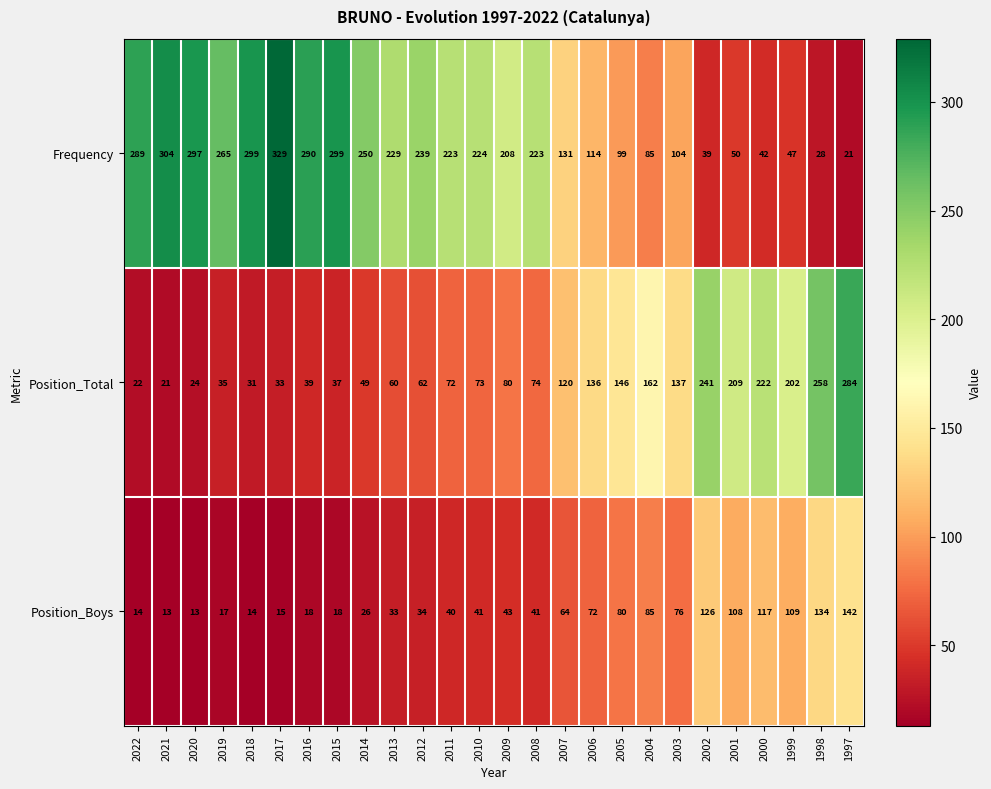

Where does the Position_Total series first go above 74?

2009